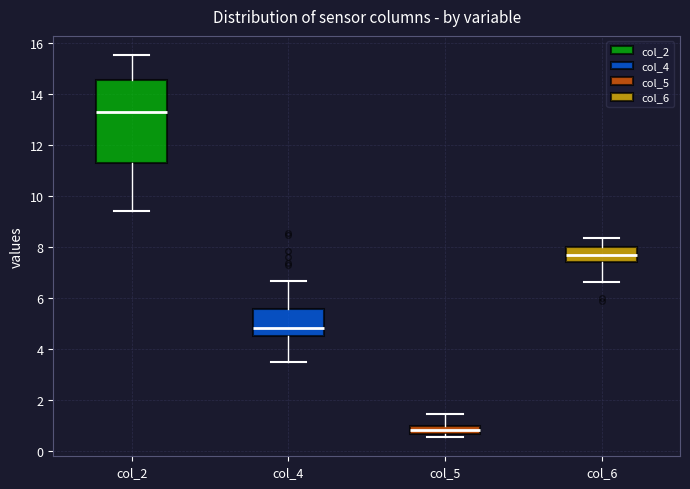

Which box has the highest median line?

col_2